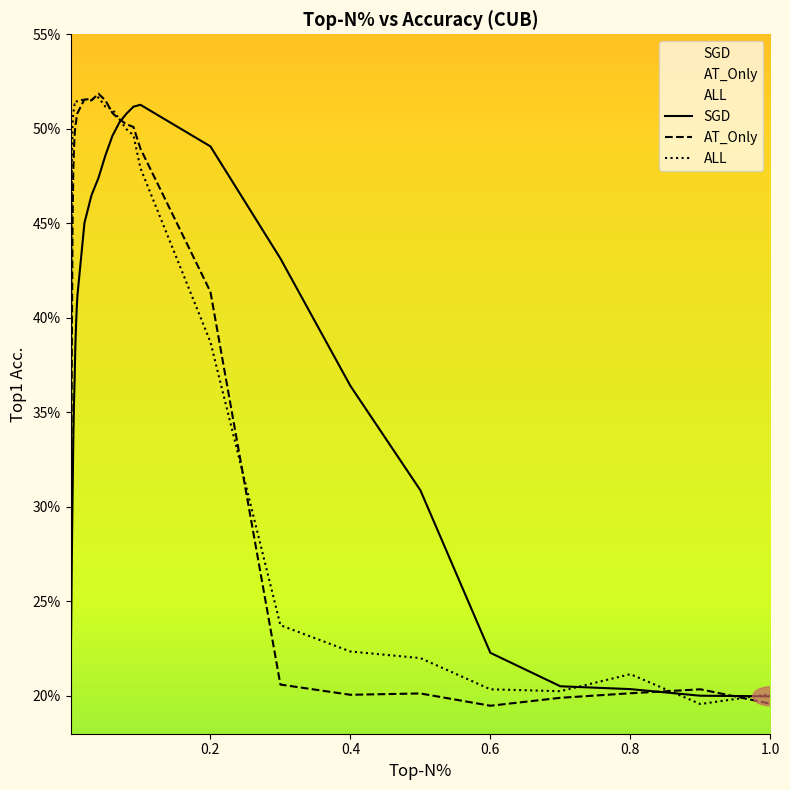

At how many categories does at least one series exceed 0?

37